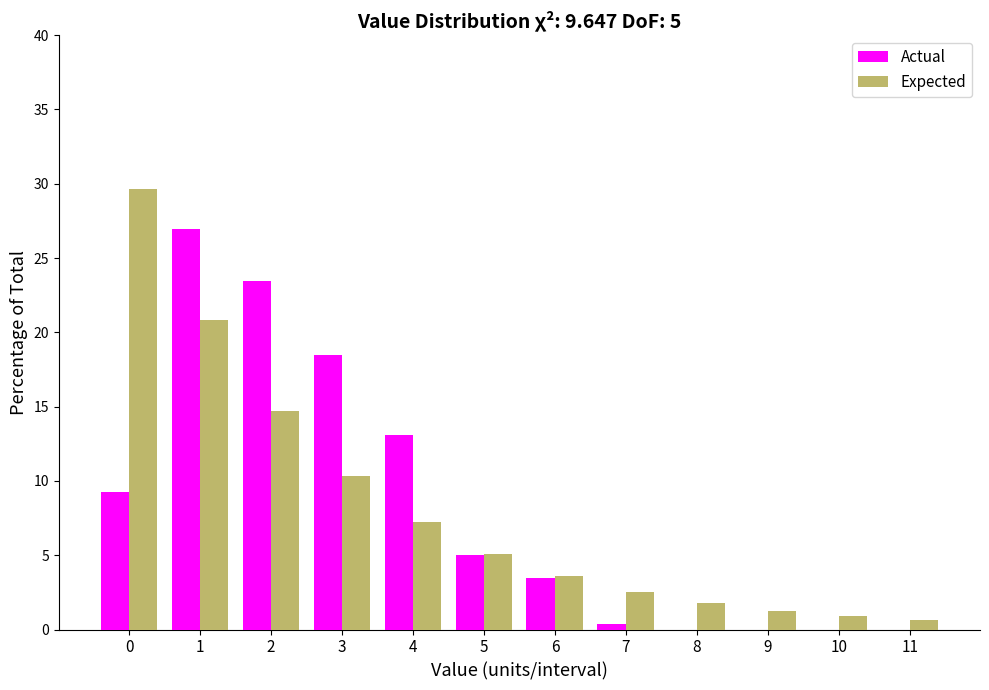

Reading left to right, list all the values displayed in this chart.

Actual: 0=9.2	1=26.9	2=23.5	3=18.5	4=13.1	5=5.0	6=3.5	7=0.4	8=0.0	9=0.0	10=0.0	11=0.0
Expected: 0=29.6	1=20.9	2=14.7	3=10.3	4=7.3	5=5.1	6=3.6	7=2.5	8=1.8	9=1.3	10=0.9	11=0.6